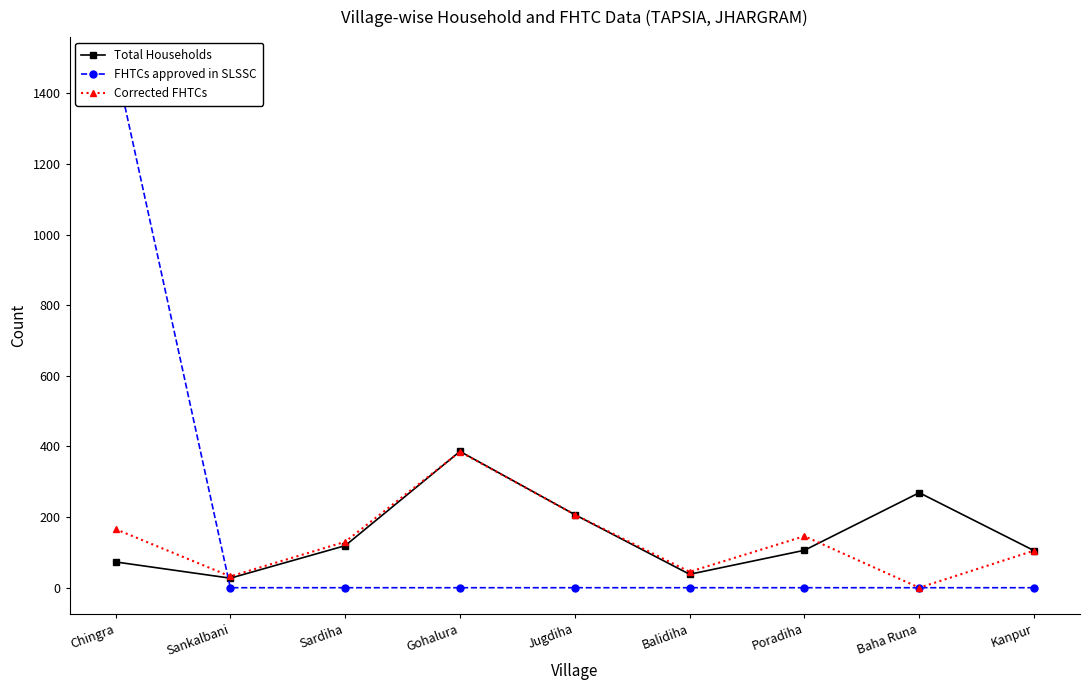

The FHTCs approved in SLSSC series shows 0 at Balidiha. True or false?

True